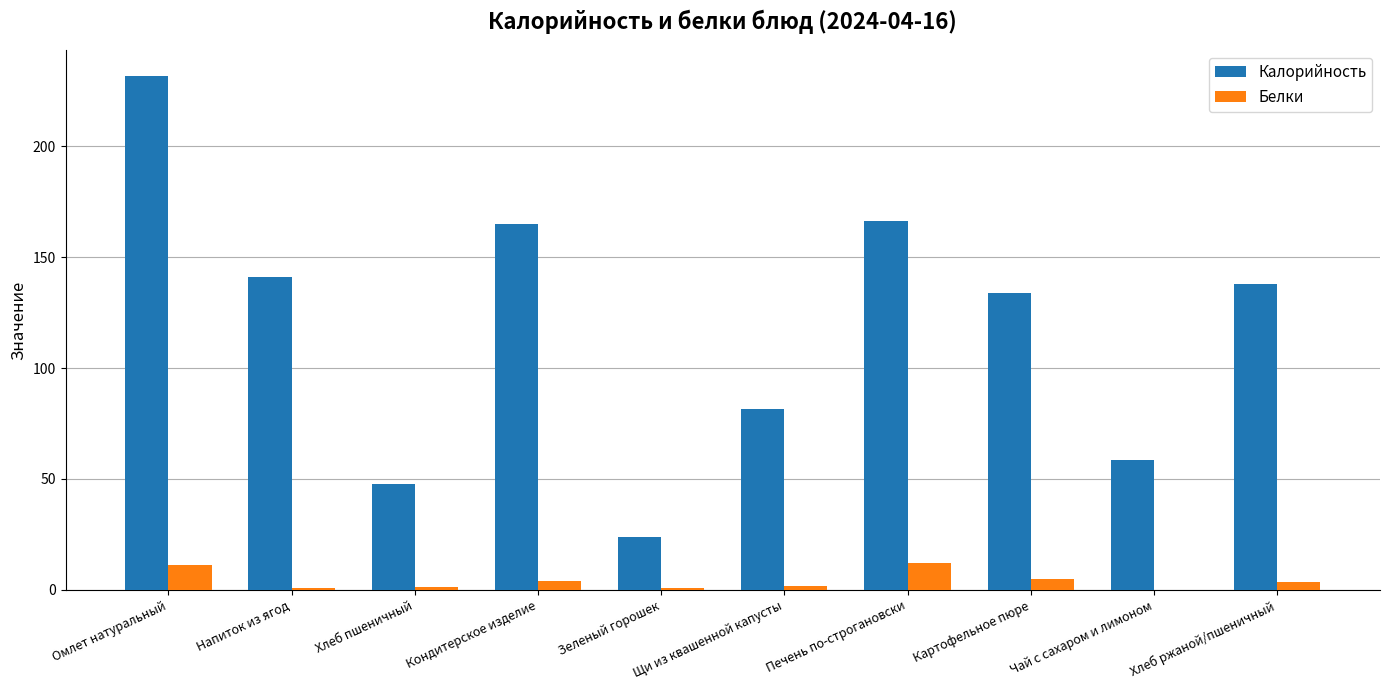

Is it true that Калорийность equals 133.8 at Картофельное пюре?

True